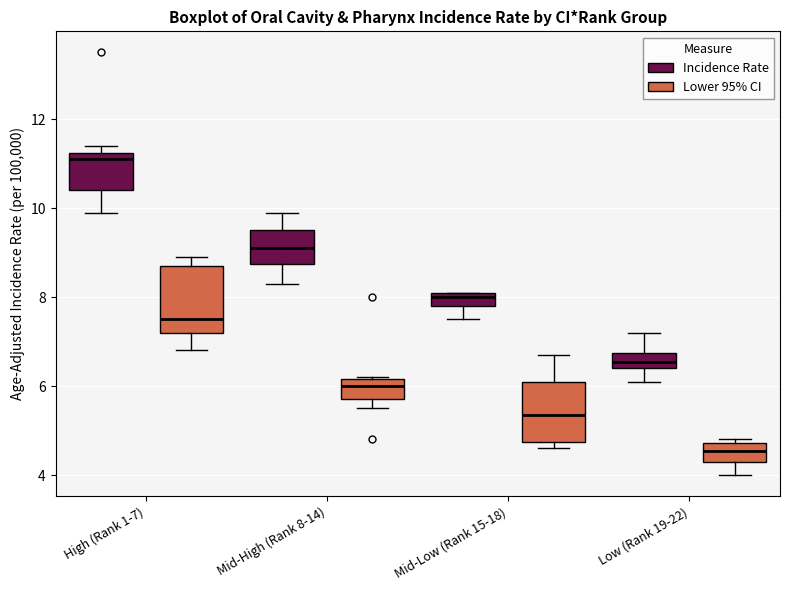

Where is the lower edge of the box for Mid-Low (Rank 15-18) (Lower 95% CI) on the y-axis? The values are not printed on the chart, so give them approximately, as read against the axis.

4.8